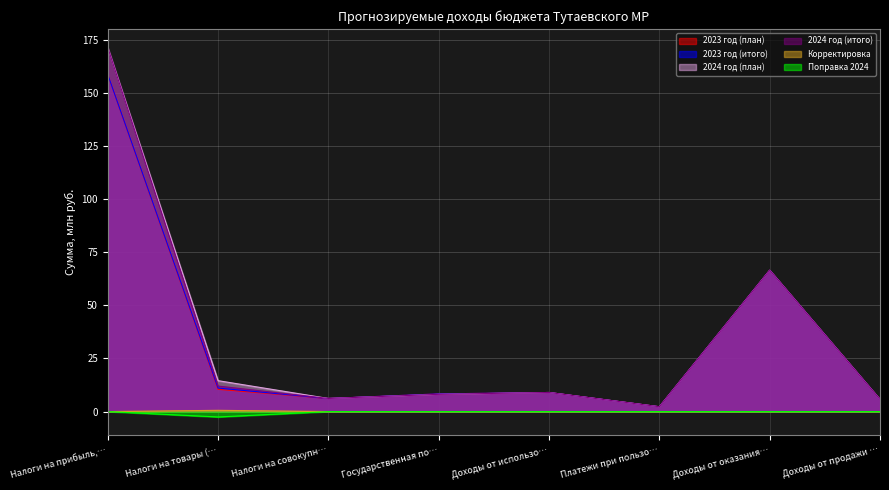

The Корректировка series shows 0.0 at Доходы от использо…. True or false?

True